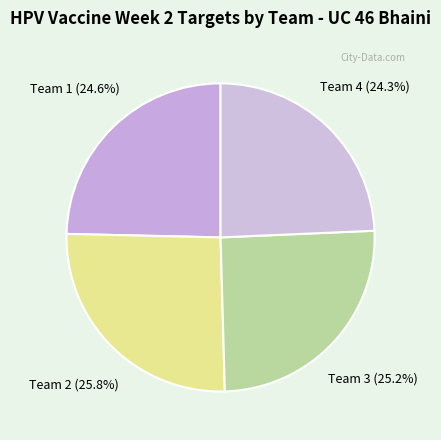

How many slices are in this pie chart?

4